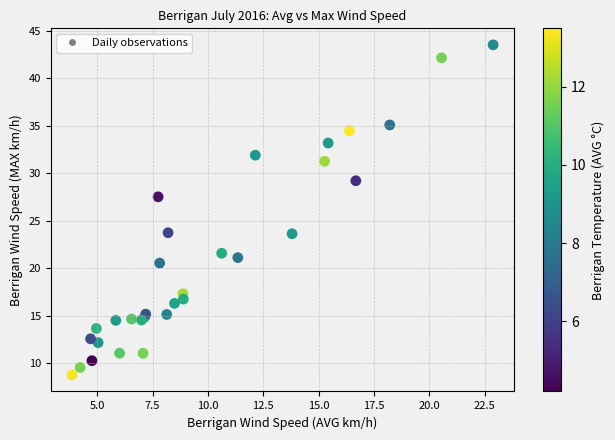

What Y value in the scatter plot is closest to 26?

27.5